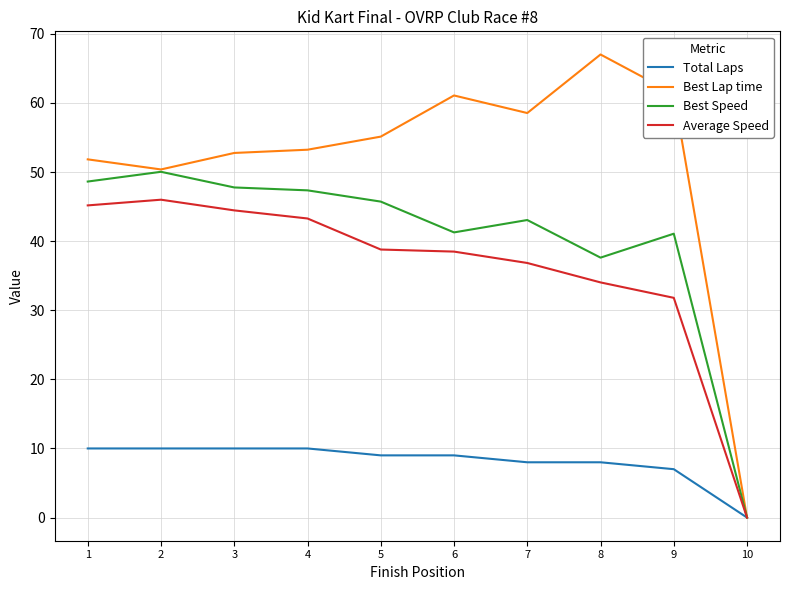

Which series has the largest range (max minus min)?

Best Lap time